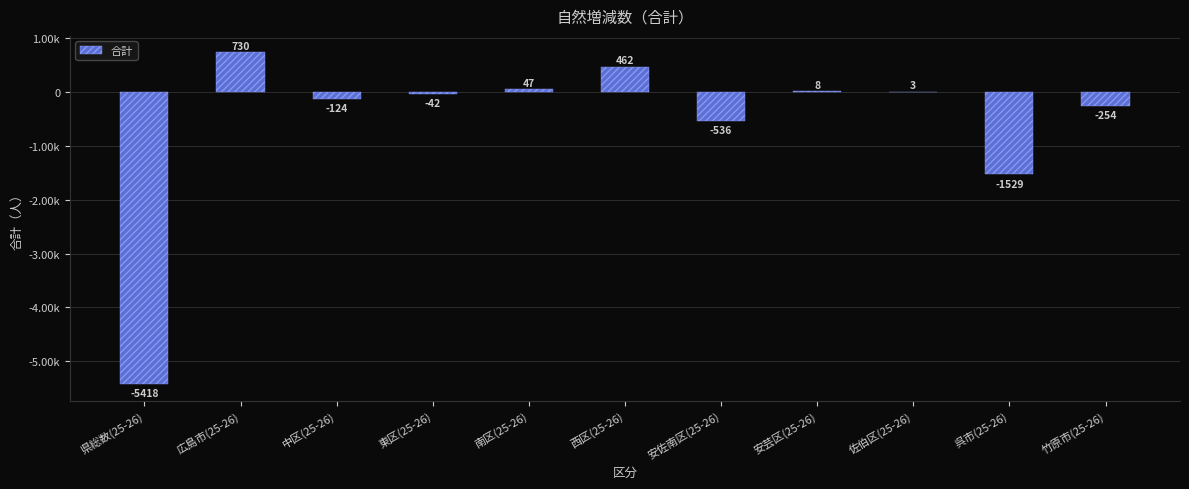

Are the bars horizontal?

No